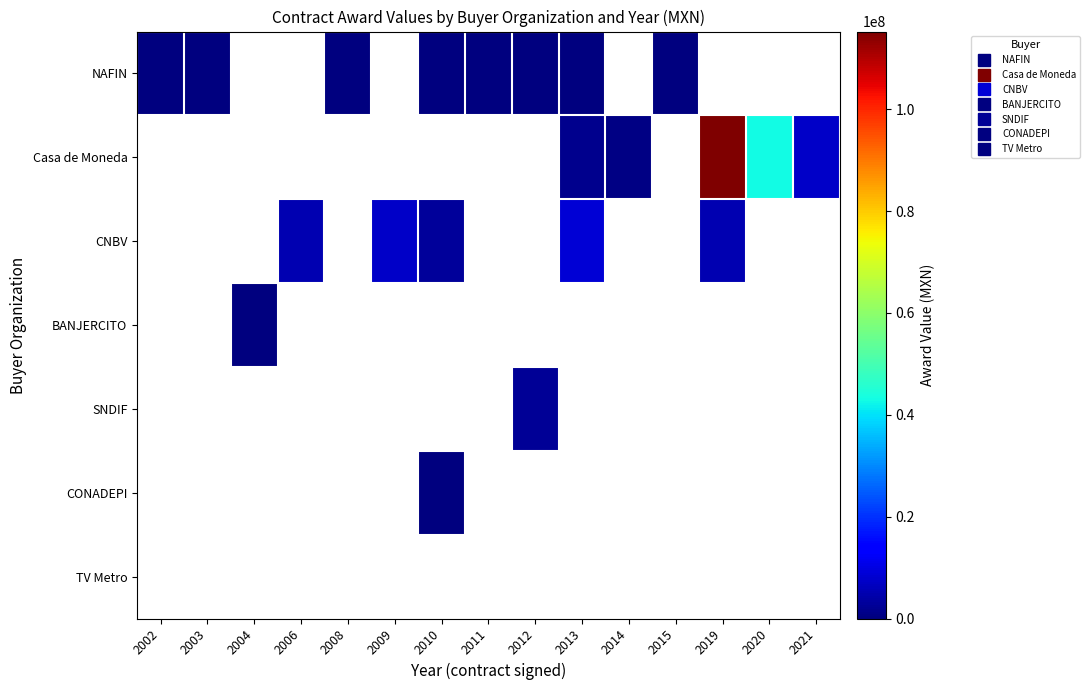

What is the maximum value shown in the chart?

115266039.0